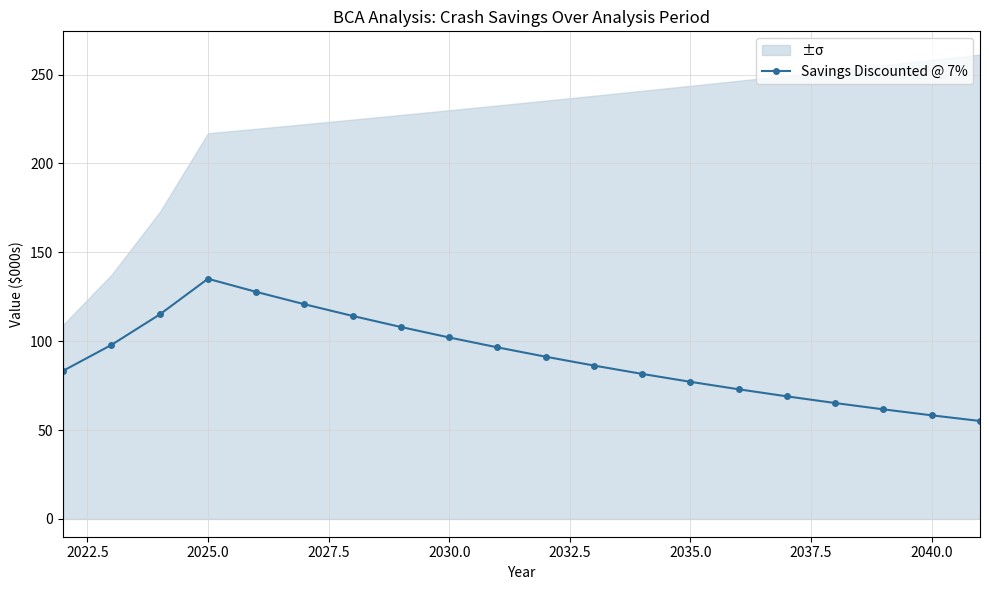

True or false: Savings Discounted @ 7% has more than 0 interior local peaks.

True